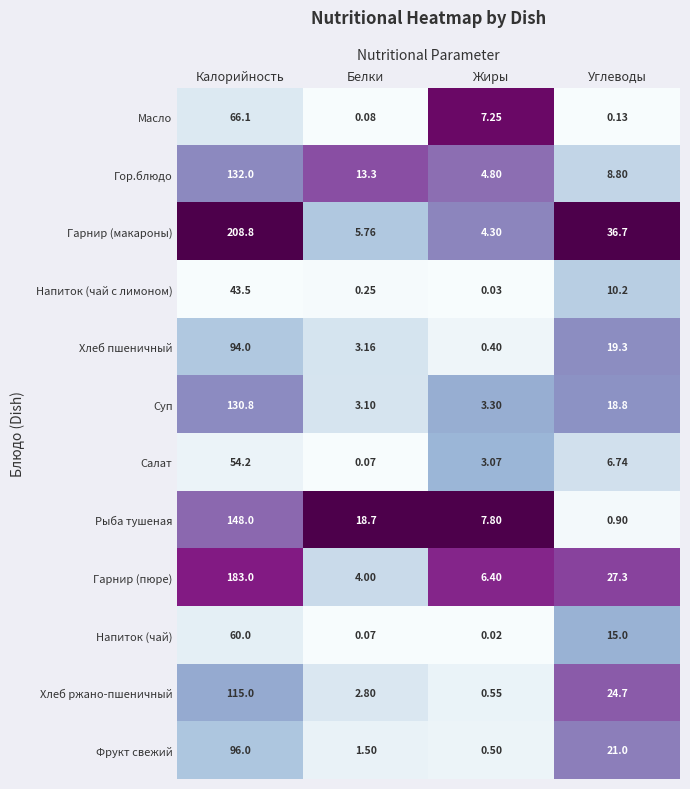

Which label corresponds to the smallest value in the chart?

Жиры